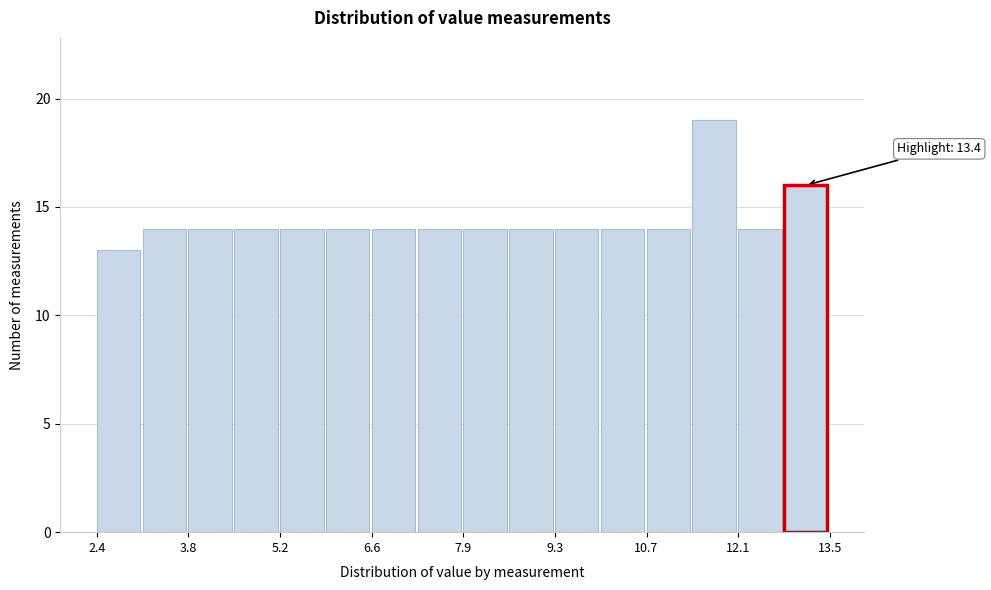

Around what value on the x-axis is the tallest bar? Give the approximate position of its centre, as read against the axis.

11.8